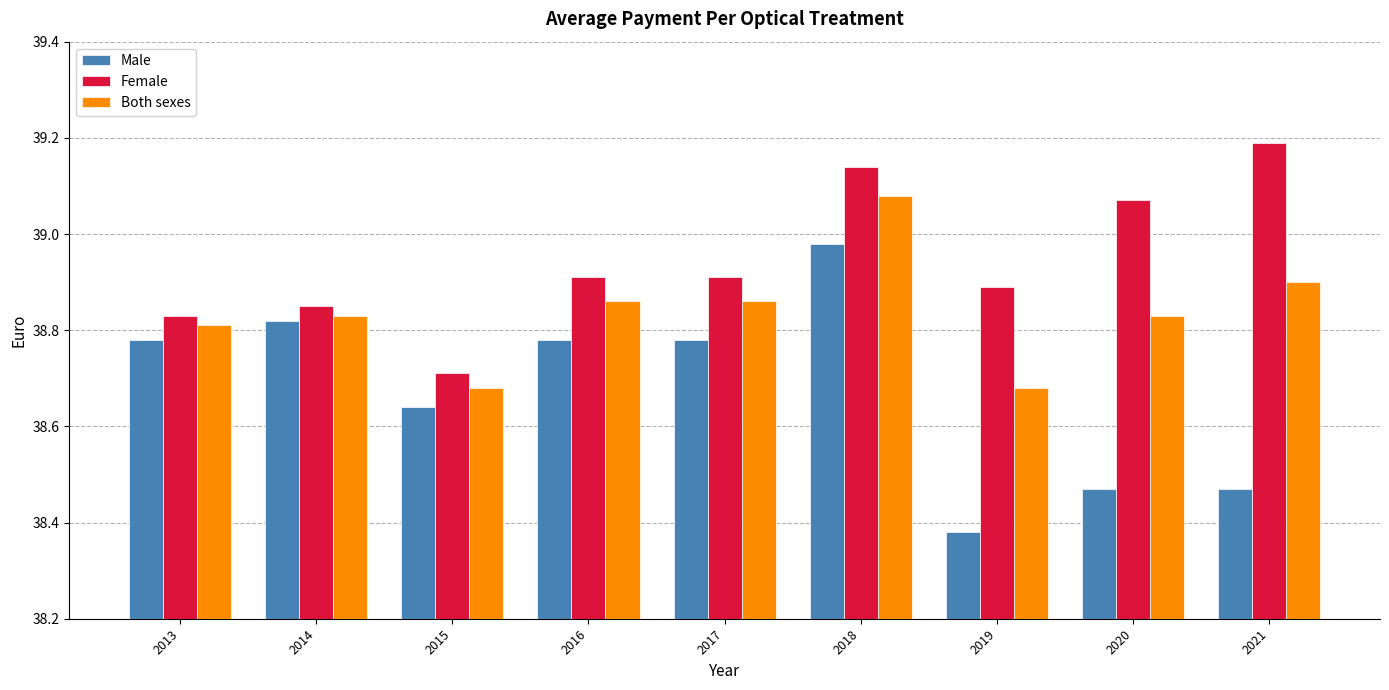

What is the sum of all Female values?

350.5